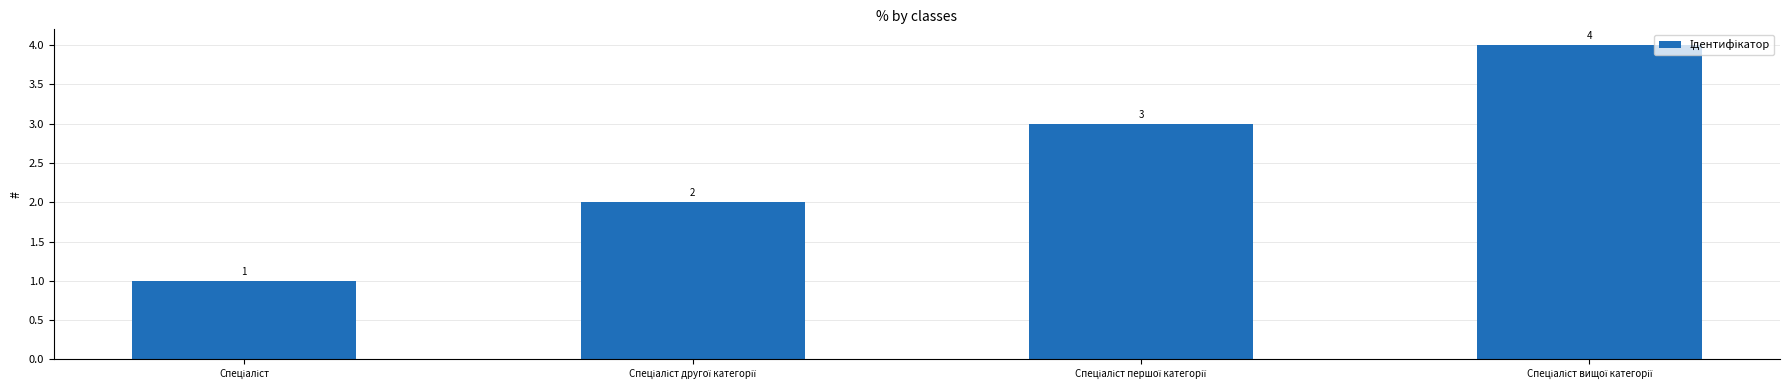

What is the difference between the maximum and minimum values?

3